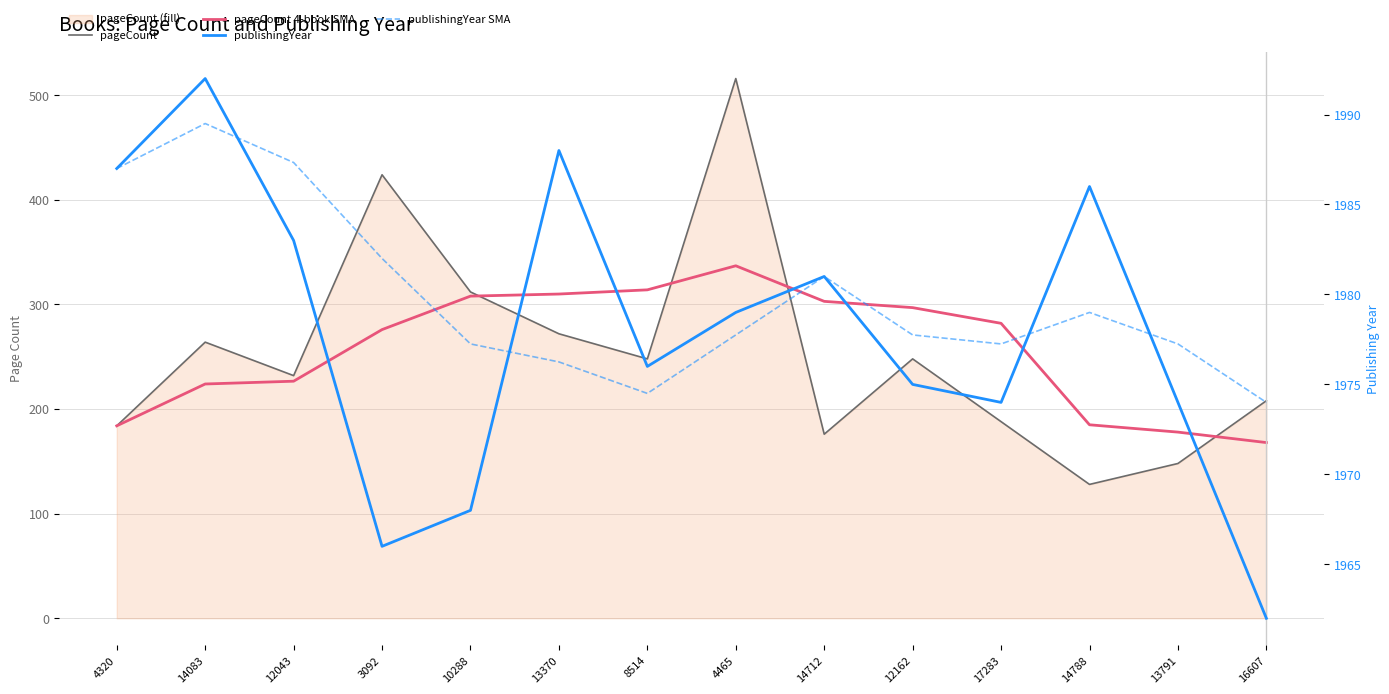

What is the minimum value for publishingYear?

1962.0